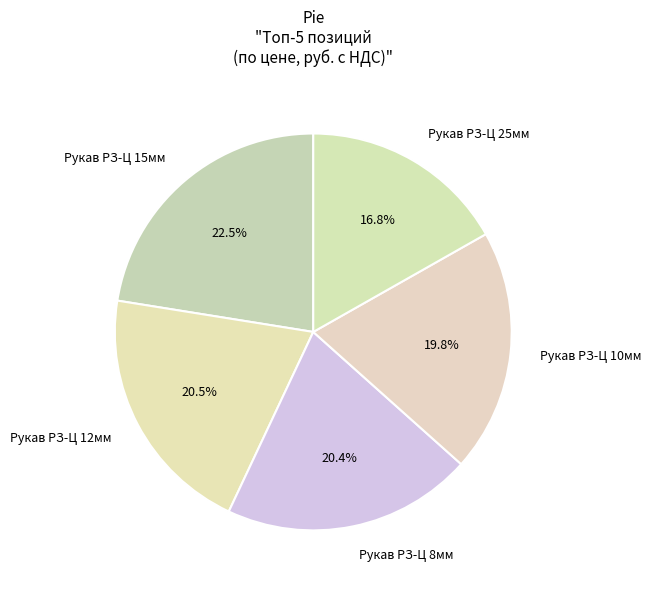

Which slice is the smallest?

Рукав РЗ-Ц 25мм